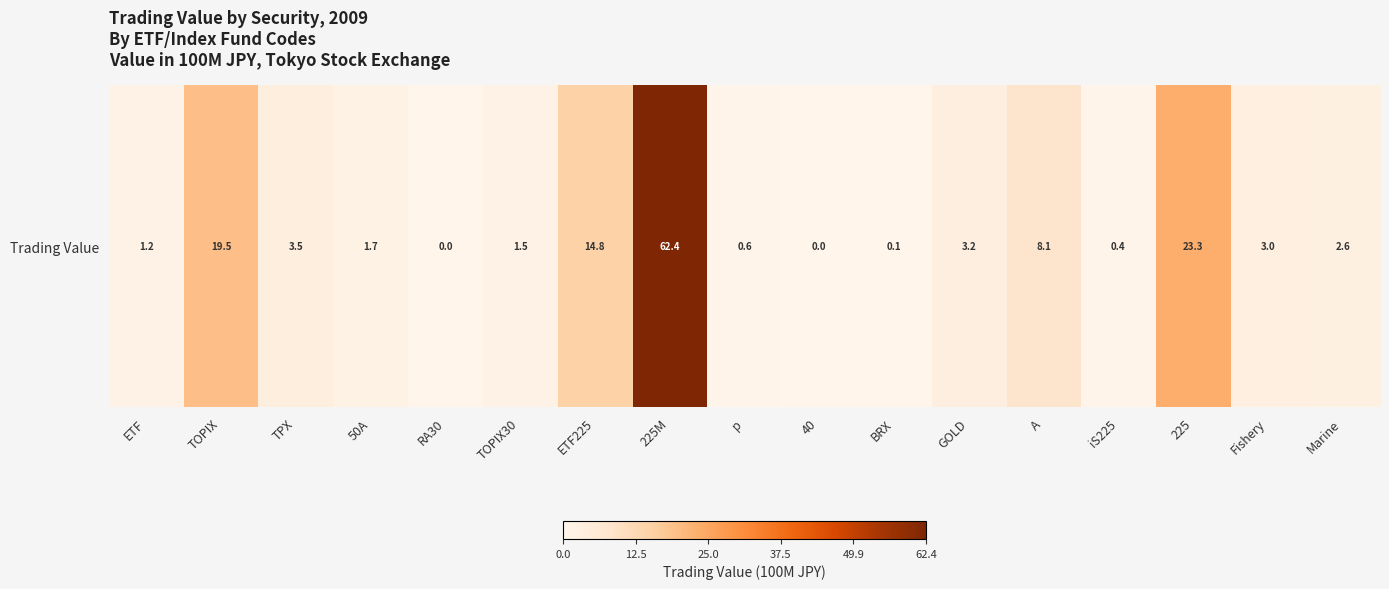

Reading left to right, transcribe all the data shown in this chart.

ETF=1.2	TOPIX=19.5	TPX=3.5	50A=1.7	RA30=0.0	TOPIX30=1.5	ETF225=14.8	225M=62.4	p=0.6	40=0.0	BRX=0.1	GOLD=3.2	A=8.1	iS225=0.4	225=23.3	Fishery=3.0	Marine=2.6